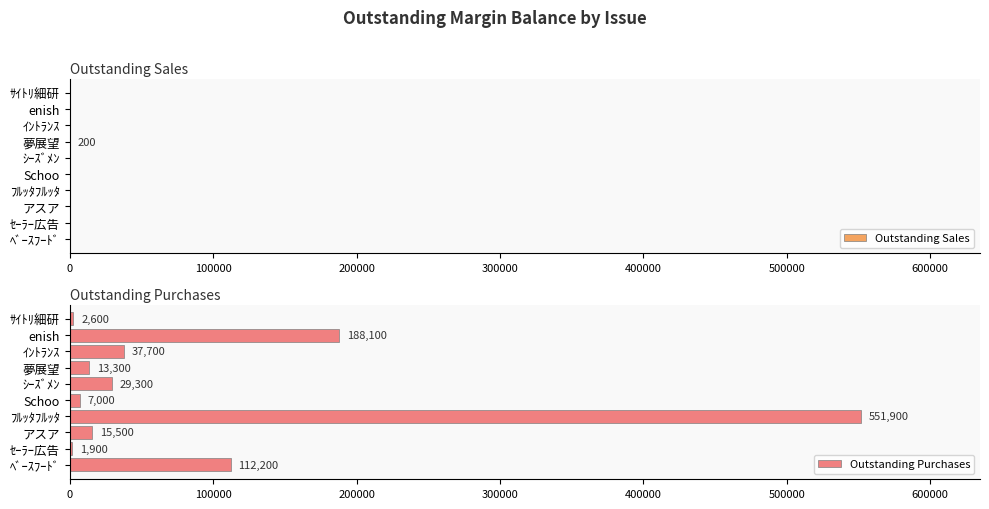

Read the Outstanding Purchases value at 夢展望.

13300